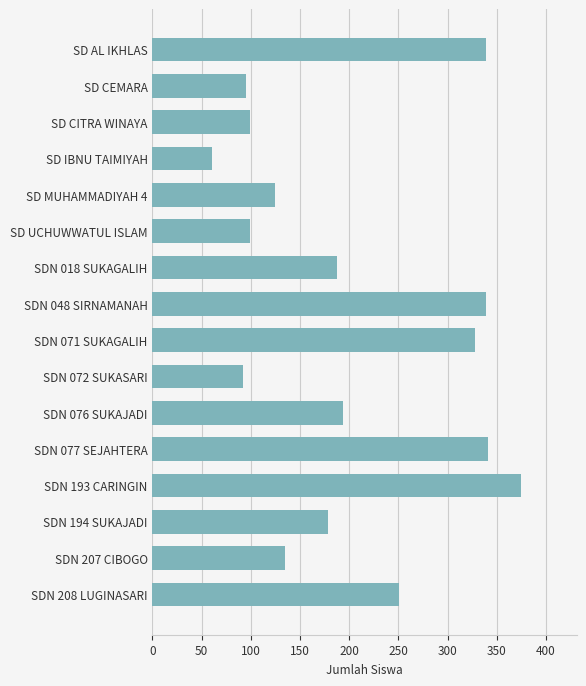

What is the sum of all values?

3239